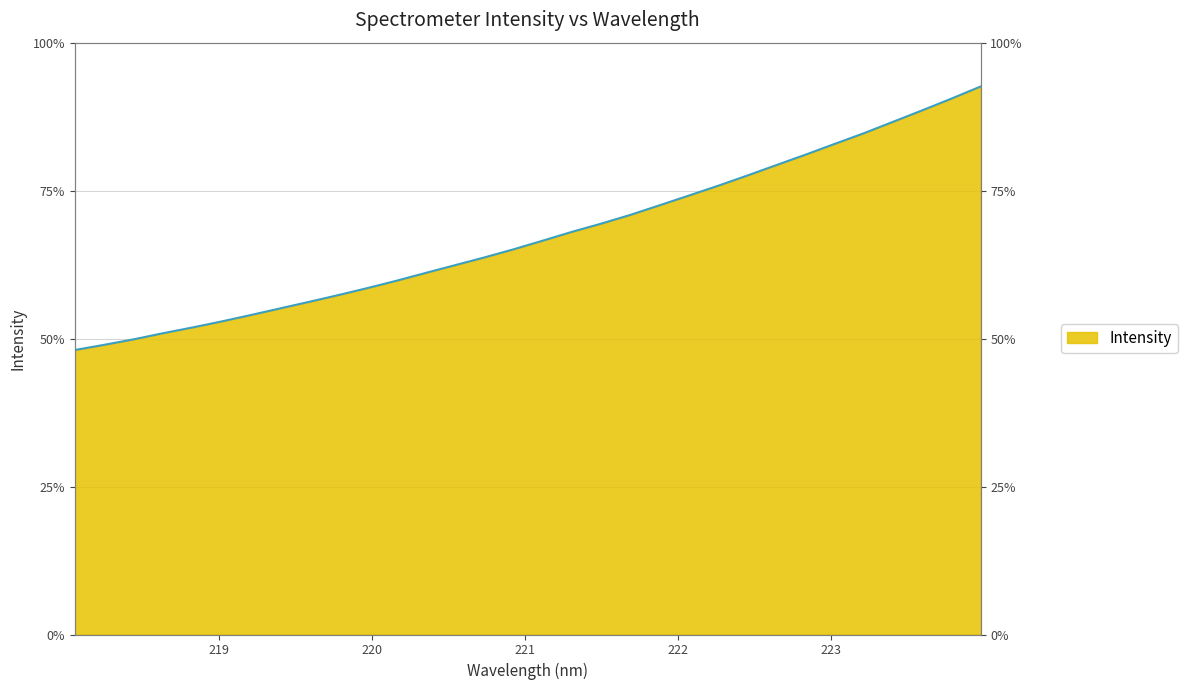

Reading left to right, list all the values displayed in this chart.

1457.1	1483.5	1511.4	1542.6	1571.9	1602.8	1635.7	1669.5	1703.4	1738.0	1774.1	1811.9	1852.0	1891.5	1930.9	1972.6	2016.9	2062.1	2104.2	2149.0	2198.2	2247.8	2298.0	2350.2	2404.0	2457.4	2512.7	2567.4	2625.9	2684.6	2744.6	2806.8